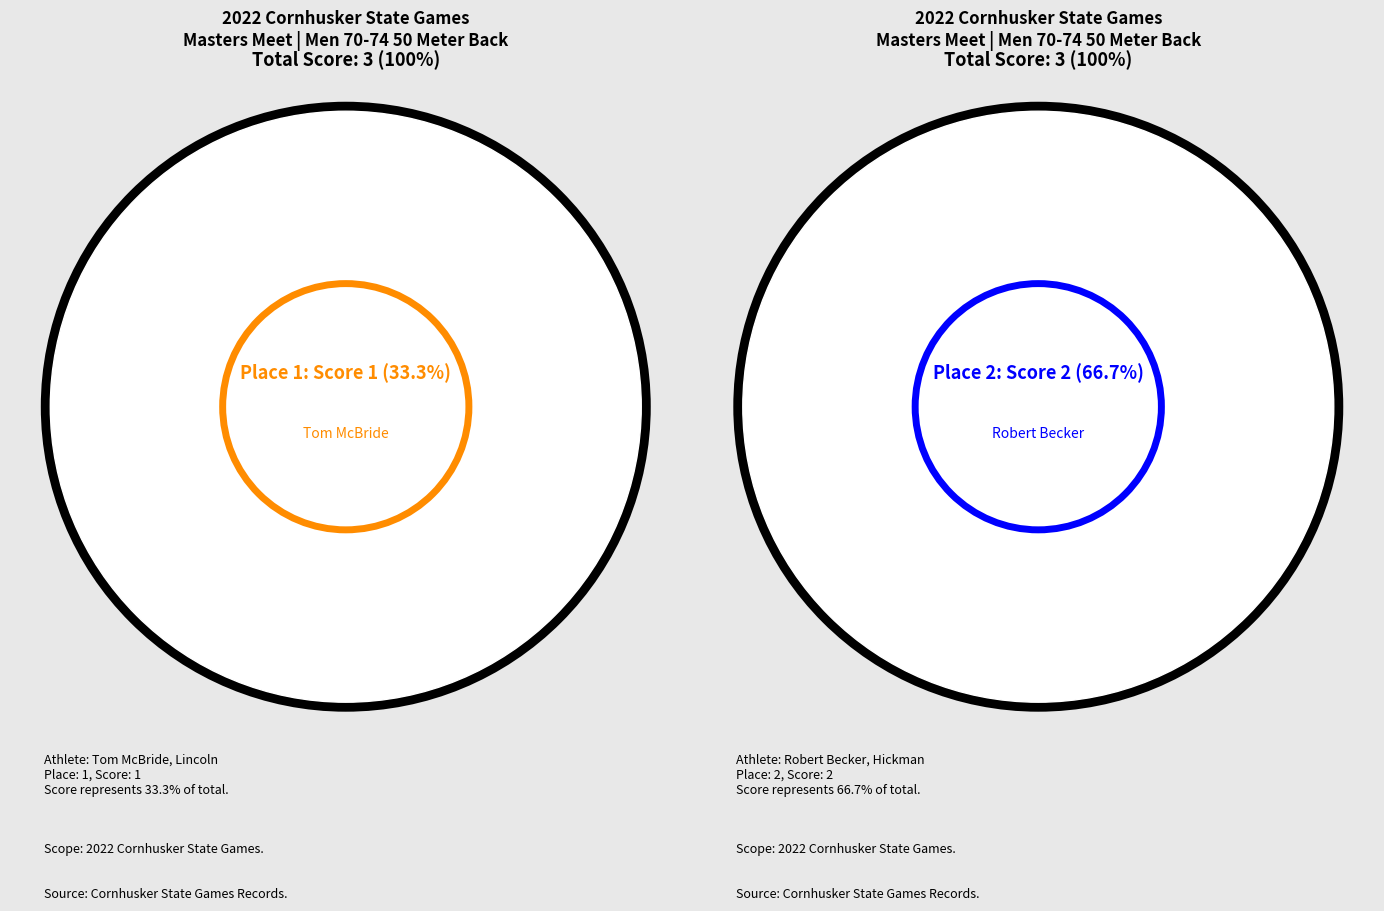

To the nearest percent, what is the difference between the 2 and 1 slice percentages?

33%